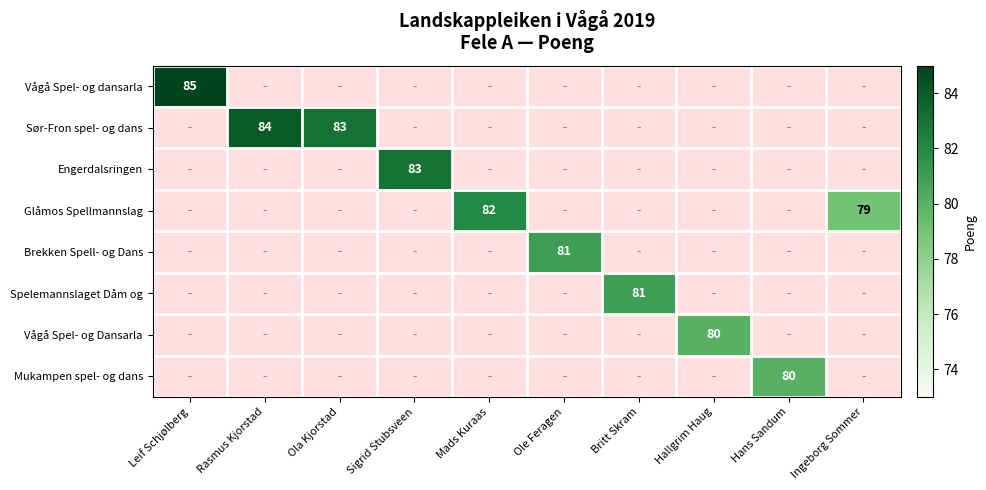

The Engerdalsringen series shows 83 at Sigrid Stubsveen. True or false?

True